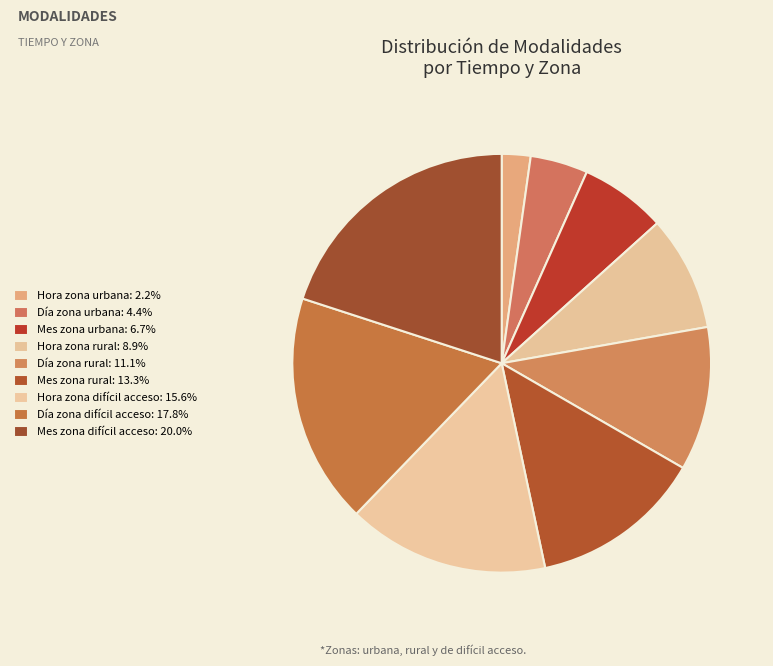

How many segments does this pie chart have?

9